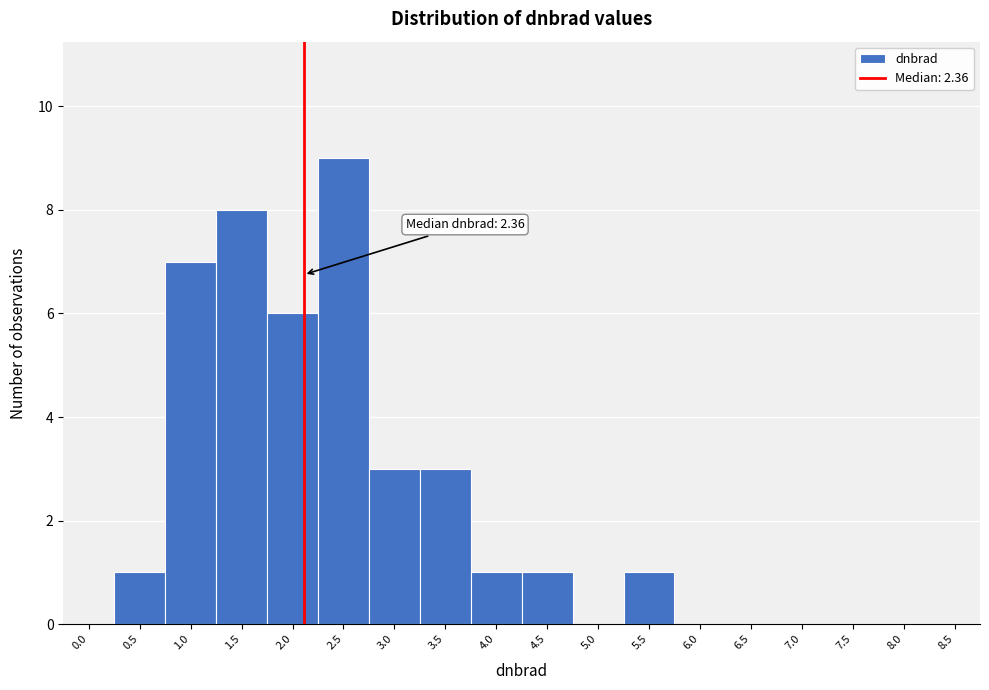

Reading right to left, extract all data points from this chart.

8.5=0	8.0=0	7.5=0	7.0=0	6.5=0	6.0=0	5.5=1	5.0=0	4.5=1	4.0=1	3.5=3	3.0=3	2.5=9	2.0=6	1.5=8	1.0=7	0.5=1	0.0=0